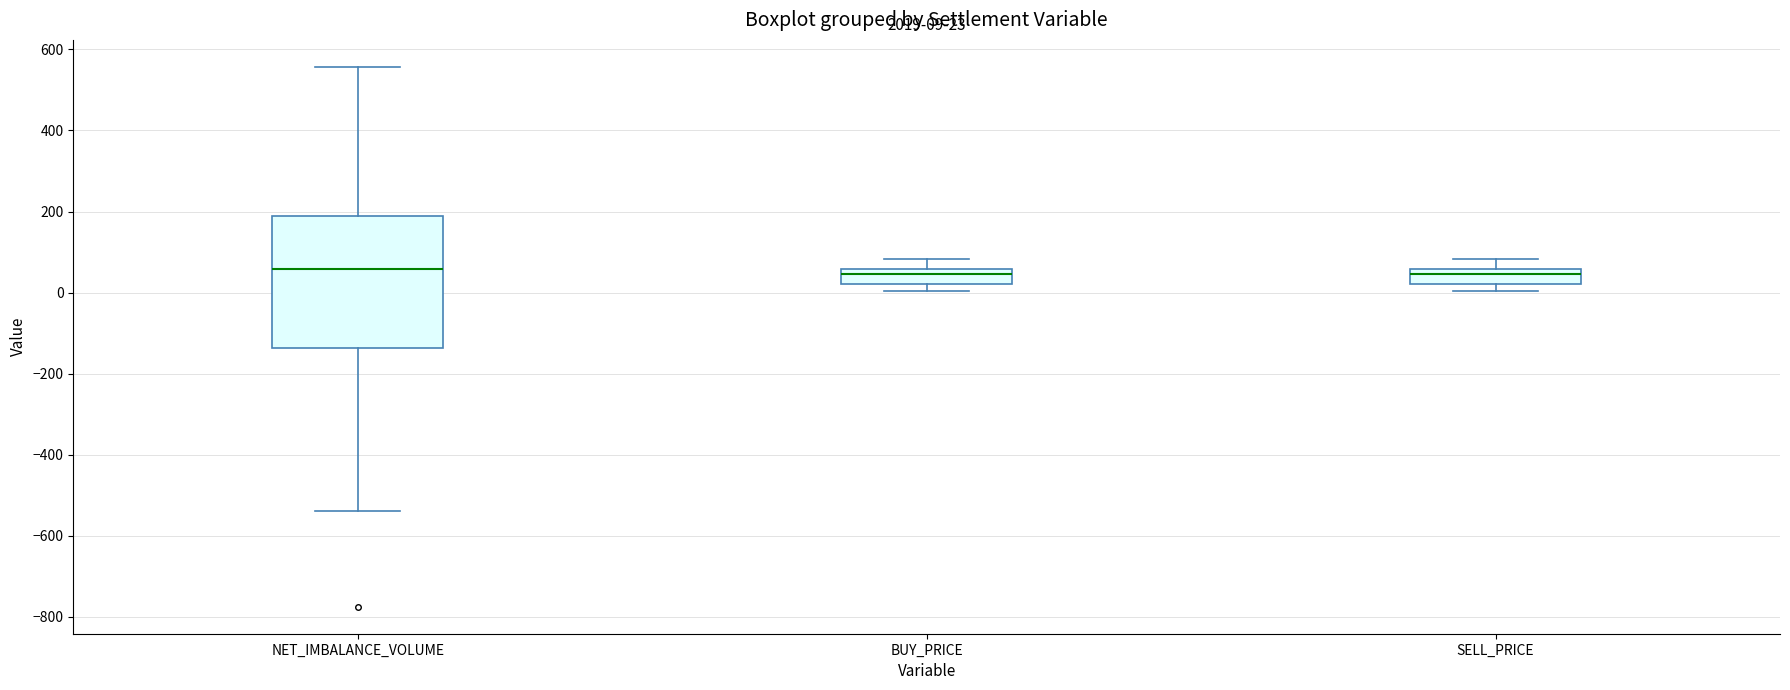

Which box is the tallest, from its lower edge to its upper edge?

NET_IMBALANCE_VOLUME